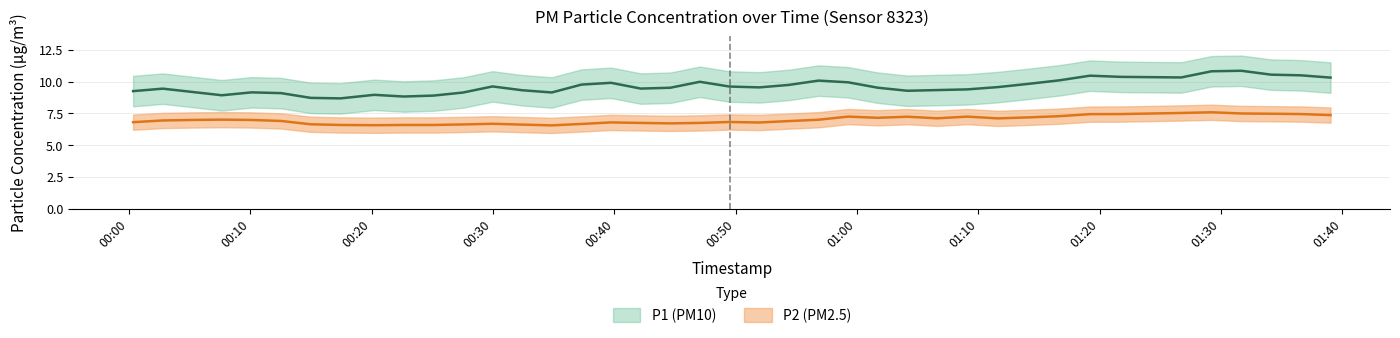

Which series changed the most between 2023-05-31T00:27:32 and 2023-05-31T00:39:44?

P1